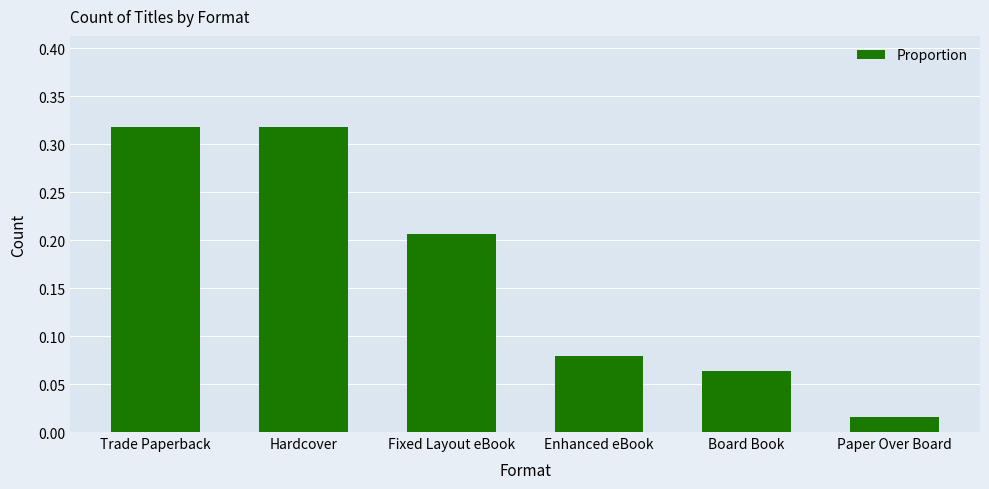

Are the bars grouped side by side (vs. stacked)?

No